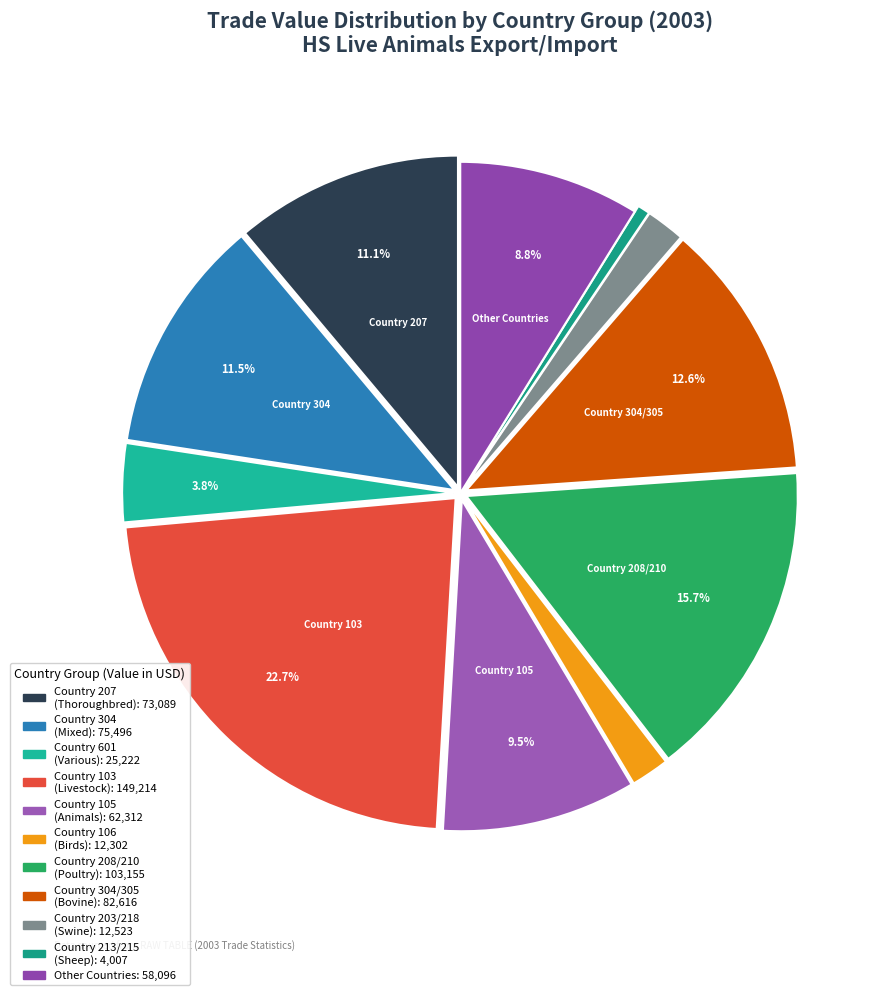

How many segments does this pie chart have?

11